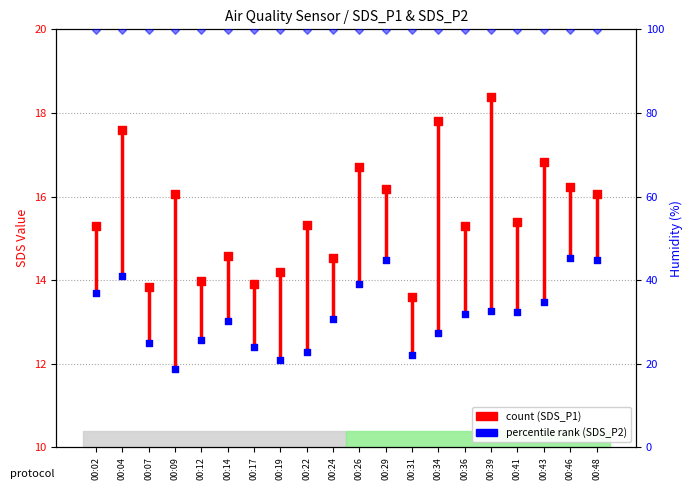

Which series contains the highest Y value?

SDS_P1